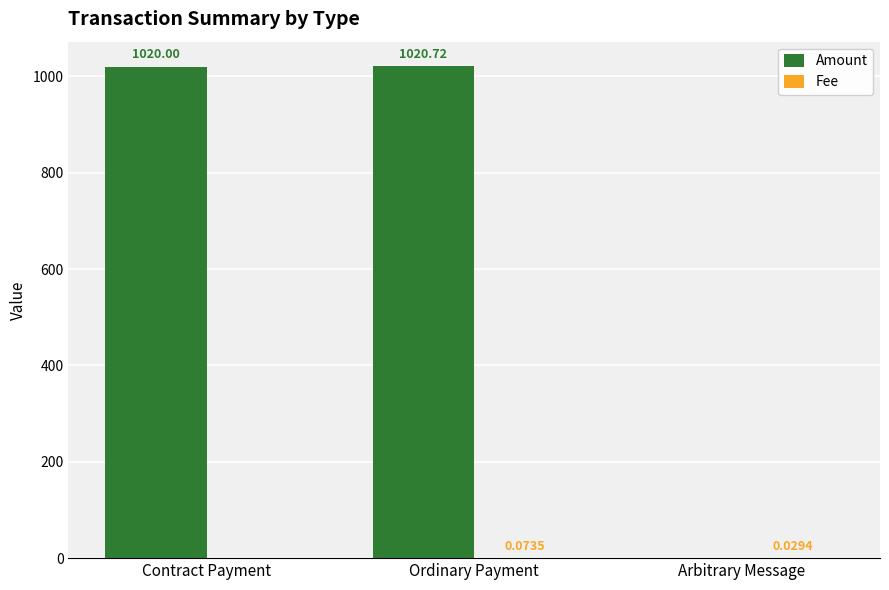

True or false: Amount has a value of 1527.4 at Ordinary Payment.

False